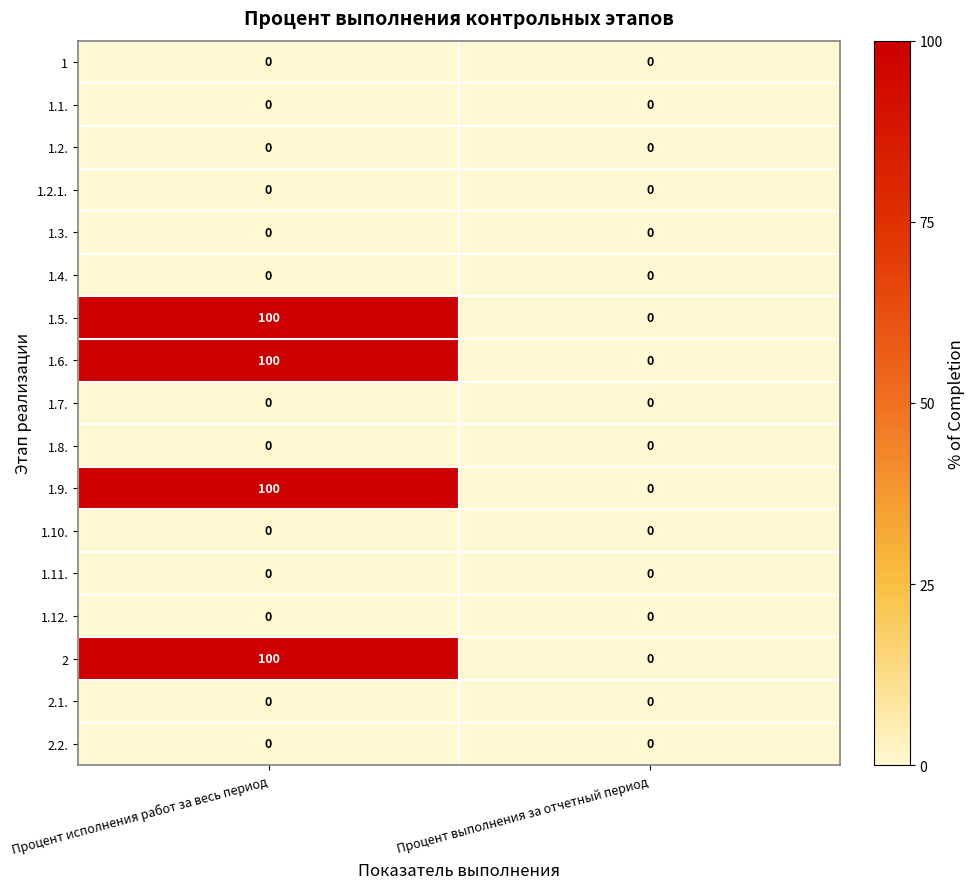

What is the spread (max minus min) of values at Процент исполнения работ за весь период?

100